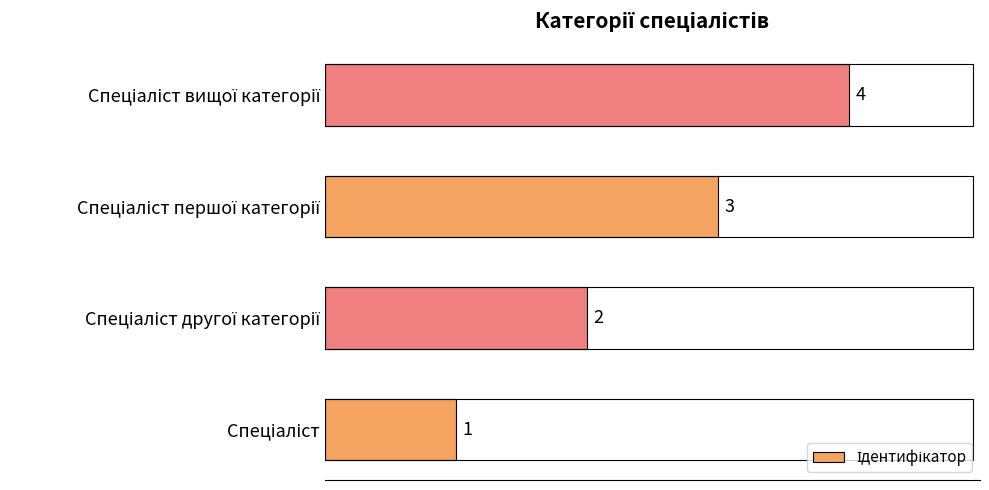

What is the sum of all values?

10